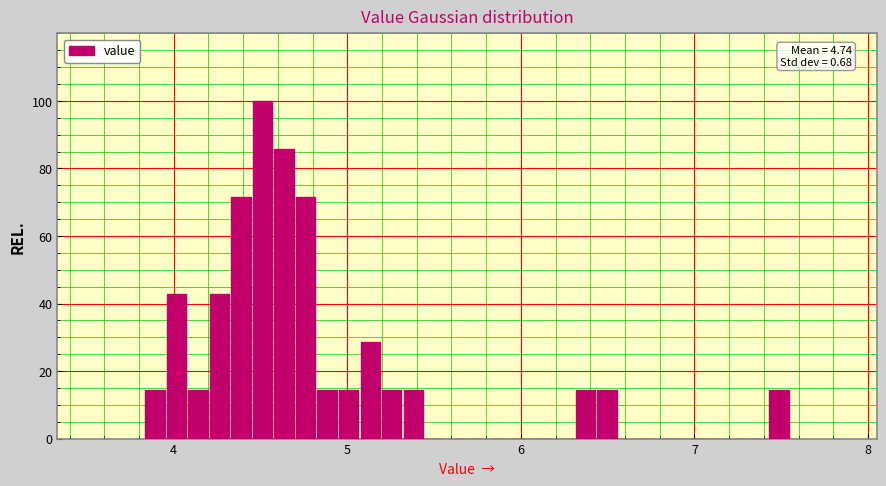

Around what value on the x-axis is the tallest bar? Give the approximate position of its centre, as read against the axis.

4.5